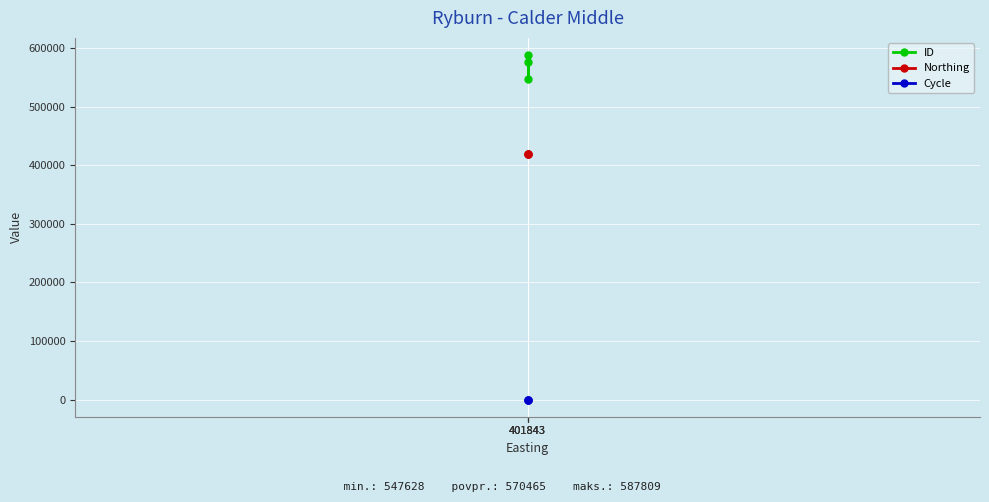

Which series has the widest spread of values?

ID